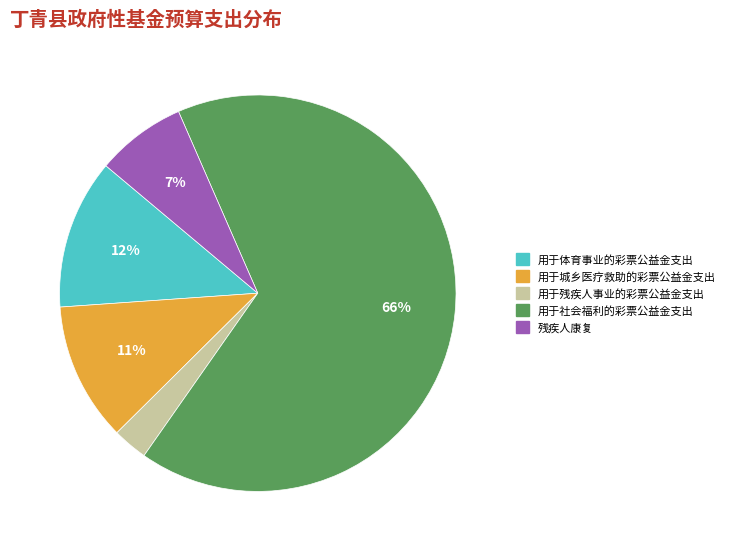

Is 用于体育事业的彩票公益金支出 the majority of the pie?

No